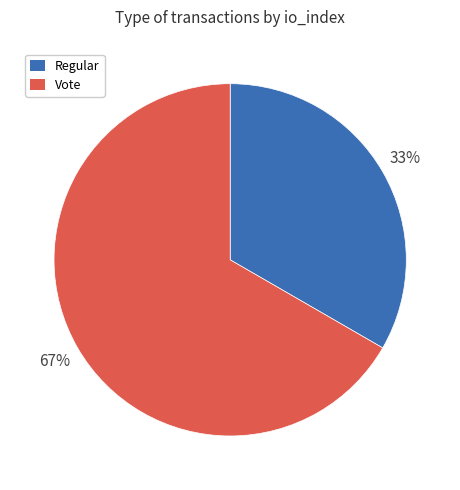

What is the ratio of the value at Vote to the value at Regular?

2.0